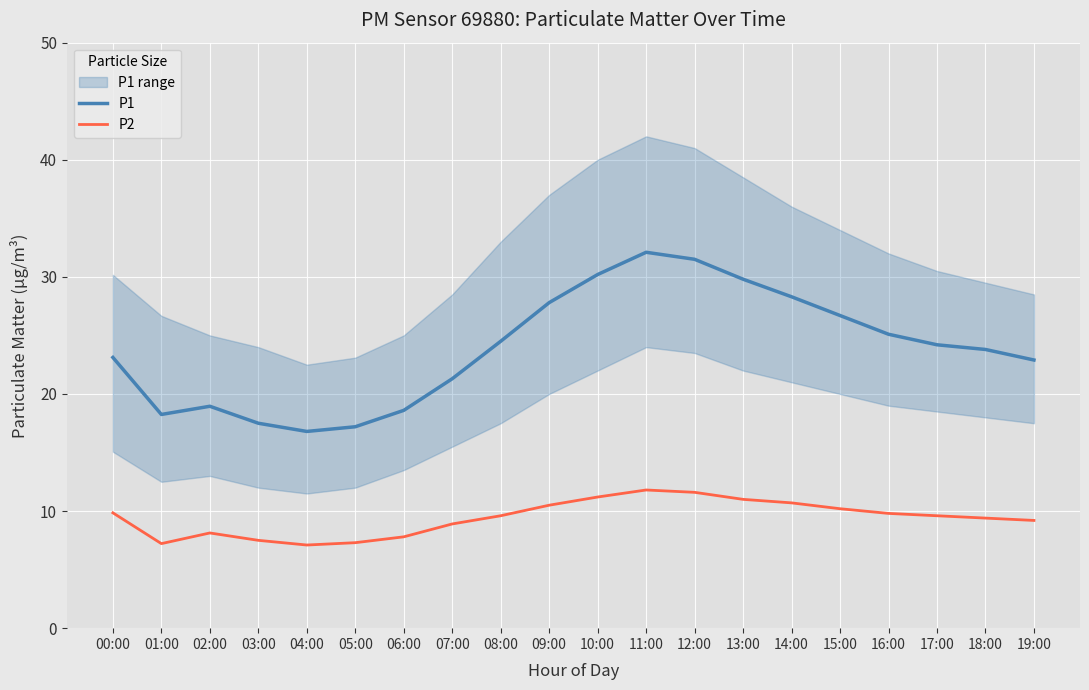

Reading right to left, list all the values displayed in this chart.

P1: 22.9	23.8	24.2	25.1	26.7	28.3	29.8	31.5	32.1	30.2	27.8	24.5	21.3	18.6	17.2	16.8	17.5	18.9	18.2	23.1
P2: 9.2	9.4	9.6	9.8	10.2	10.7	11.0	11.6	11.8	11.2	10.5	9.6	8.9	7.8	7.3	7.1	7.5	8.1	7.2	9.8